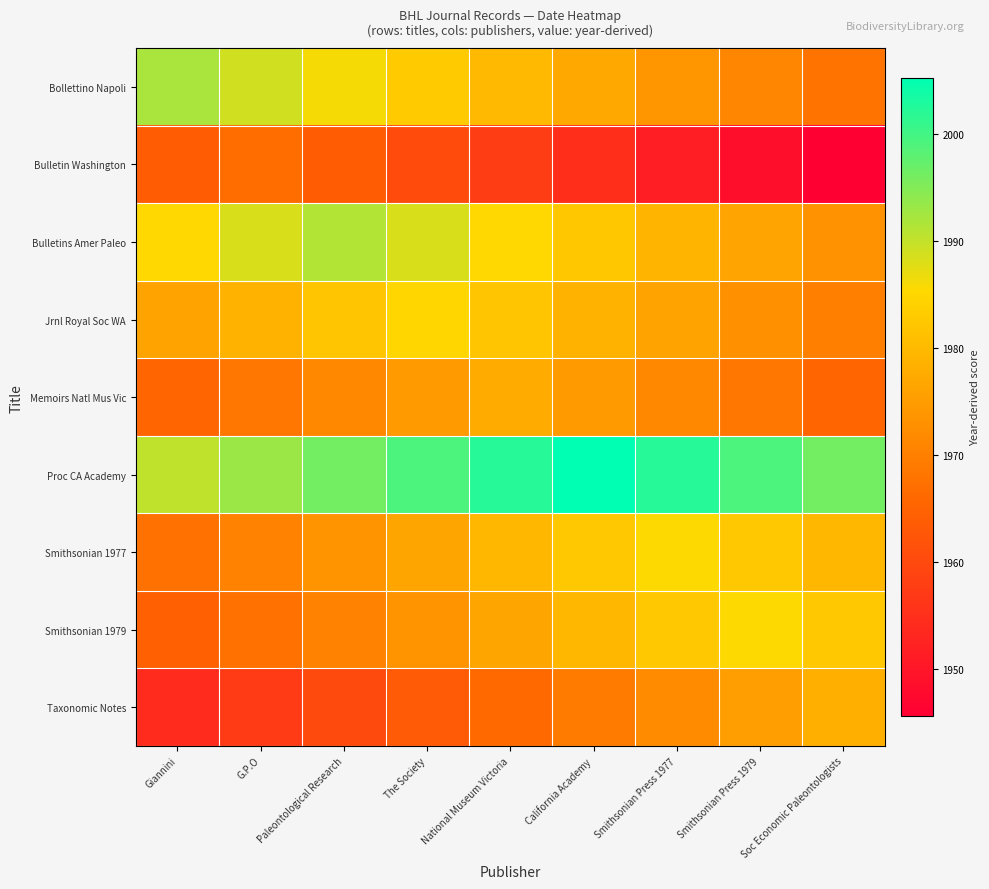

What is the greatest value displayed?

2005.2